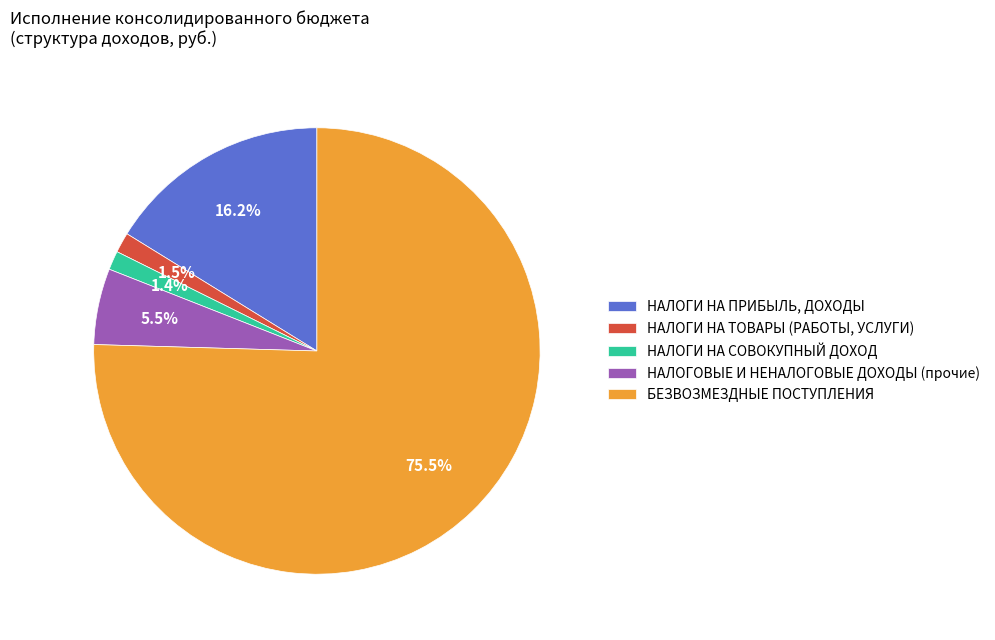

Approximately how many times larger is the value at НАЛОГИ НА ПРИБЫЛЬ, ДОХОДЫ compared to НАЛОГОВЫЕ И НЕНАЛОГОВЫЕ ДОХОДЫ (прочие)?

2.9